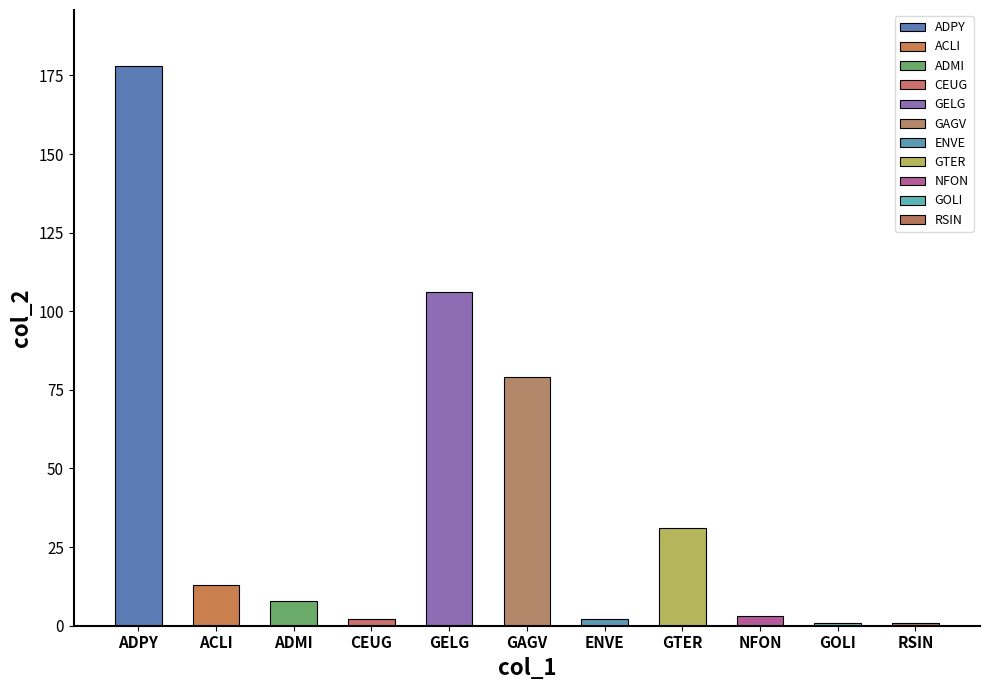

What is the average value?

39